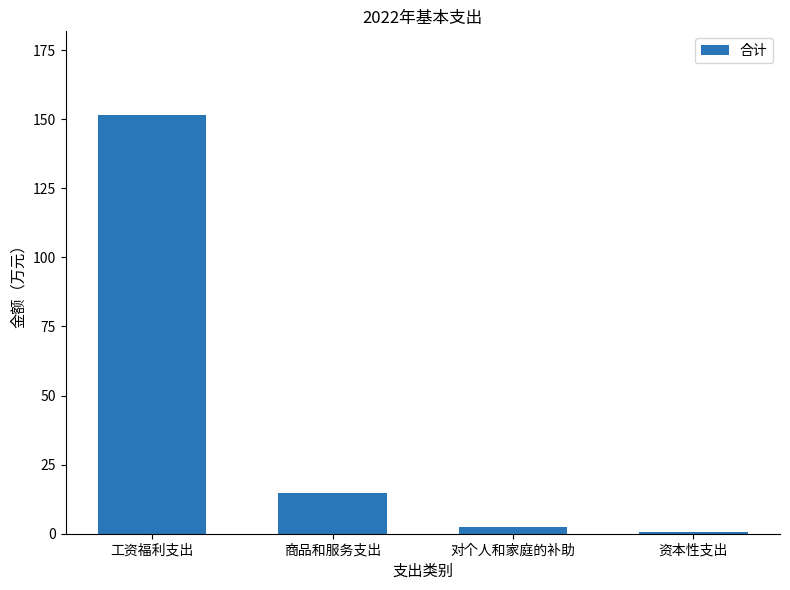

The value at 工资福利支出 is 198.5. True or false?

False